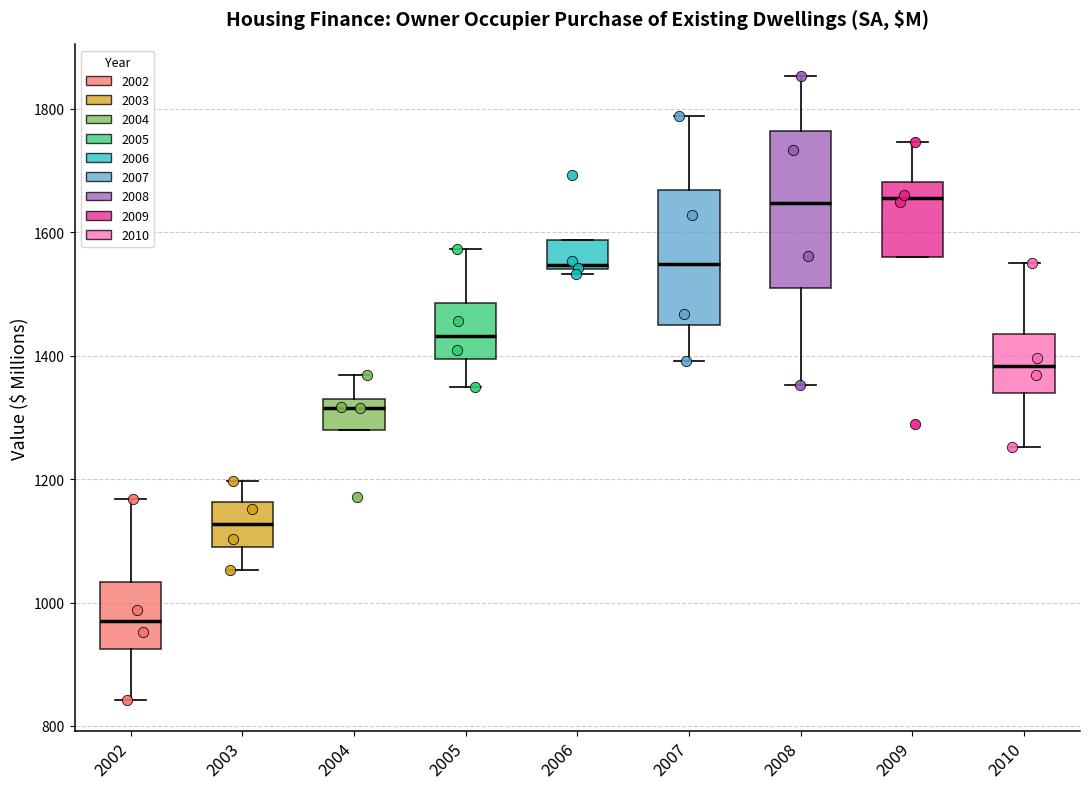

Where is the upper edge of the box at x = 2002 on the y-axis? The values are not printed on the chart, so give them approximately, as read against the axis.

1040